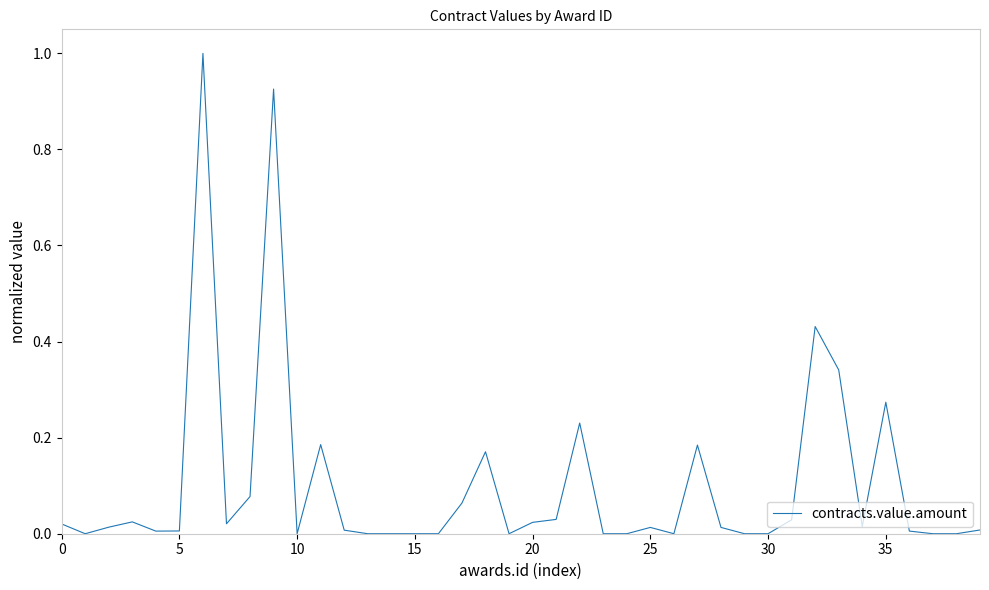

What is the greatest value displayed?

1.0